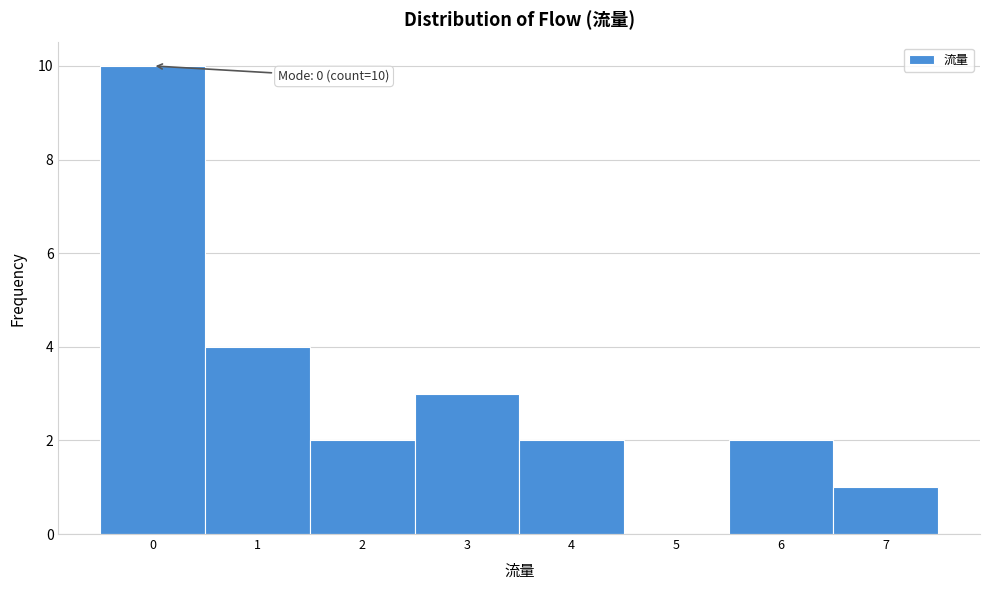

Over which range of the x-axis is the bar tallest?

-0.5 to 0.5